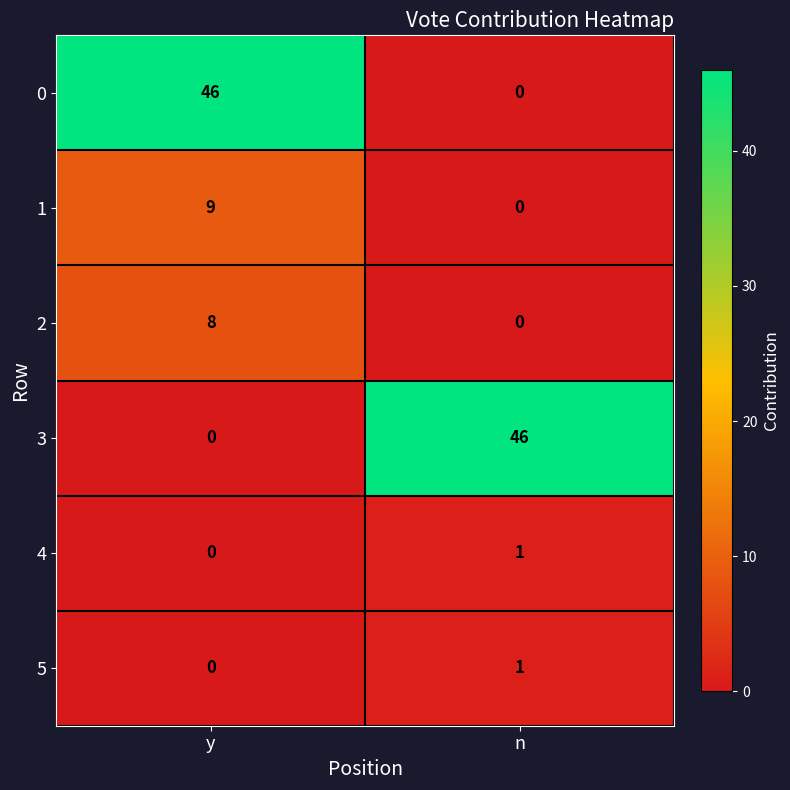

What is the maximum value for 1?

9